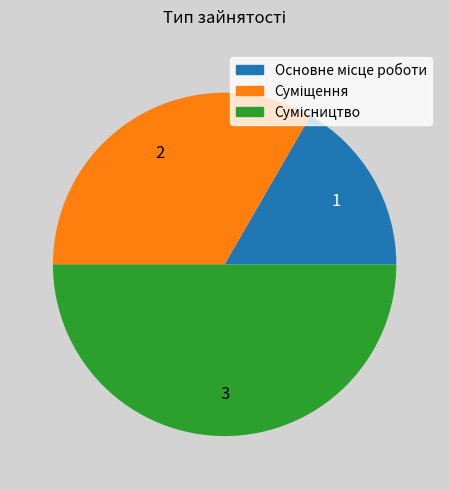

What is the total percentage of Суміщення and Основне місце роботи?

50.0%